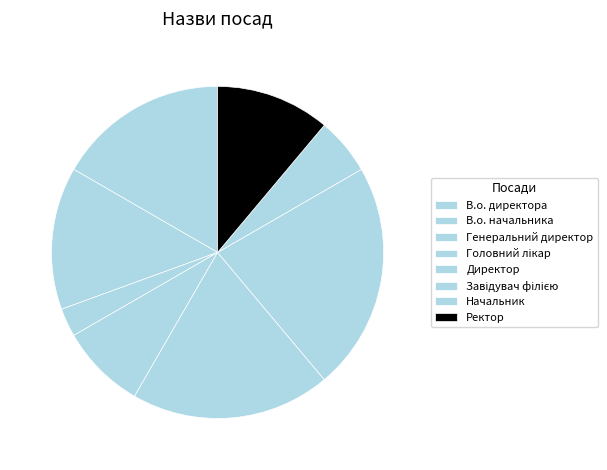

Count the number of slices in the pie.

8